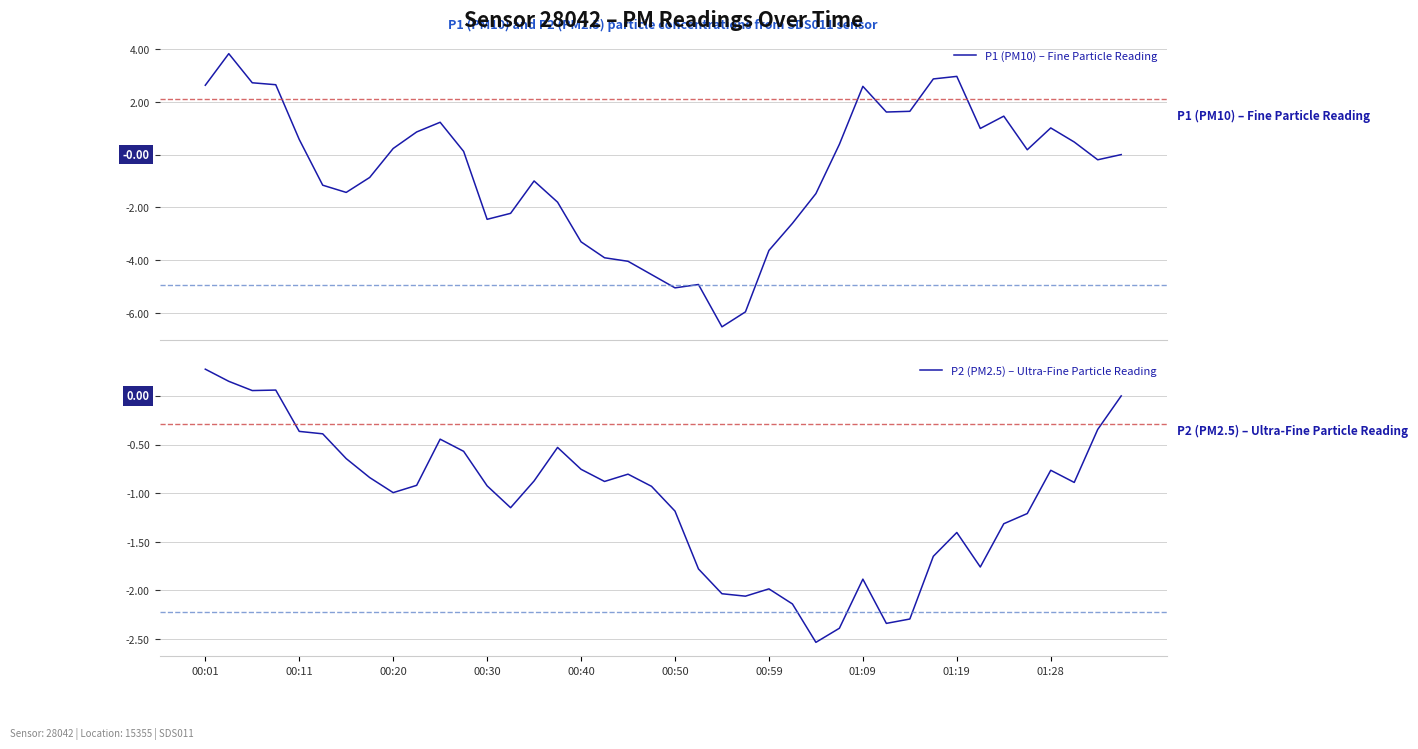

What is the difference between the maximum and minimum values in the P1 (PM10) – Fine Particle Reading series?

10.3